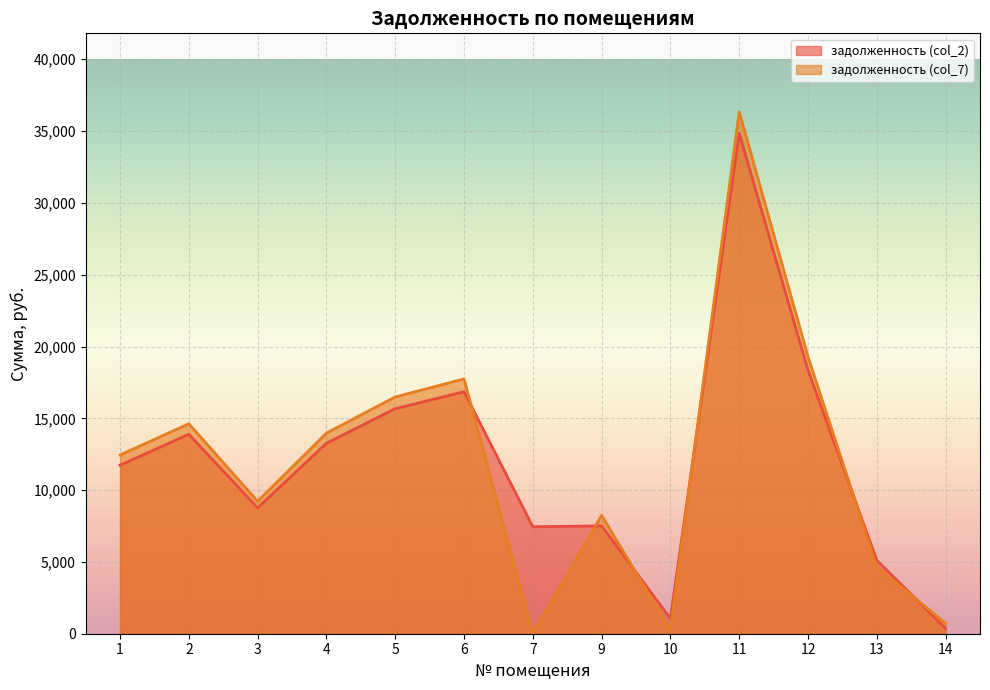

What is the value of the задолженность (col_2) point at the 3rd from the left?

8764.1